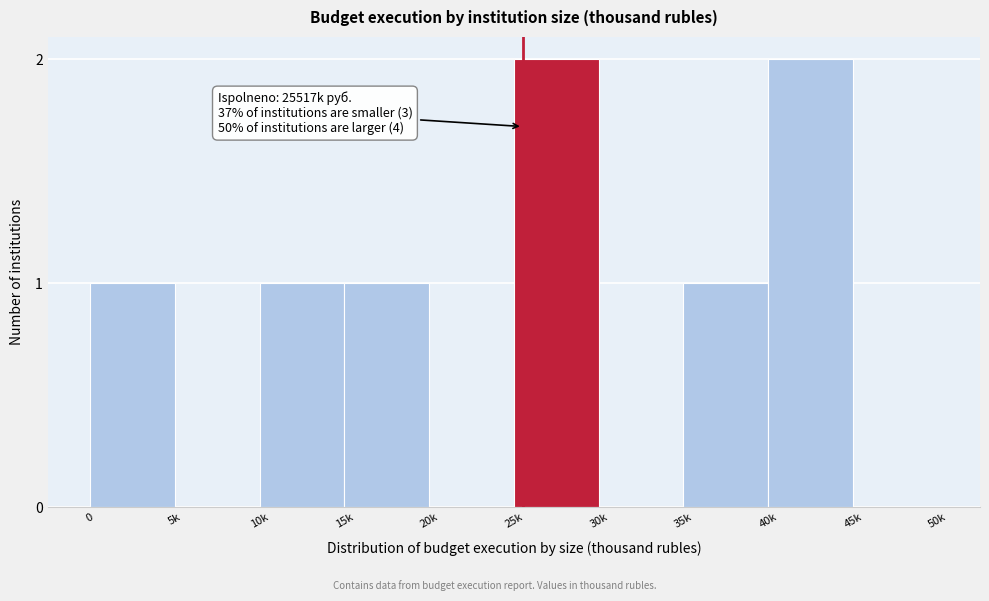

Reading left to right, what are all the values shown in this chart?

0=1	5k=0	10k=1	15k=1	20k=0	25k=2	30k=0	35k=1	40k=2	45k=0